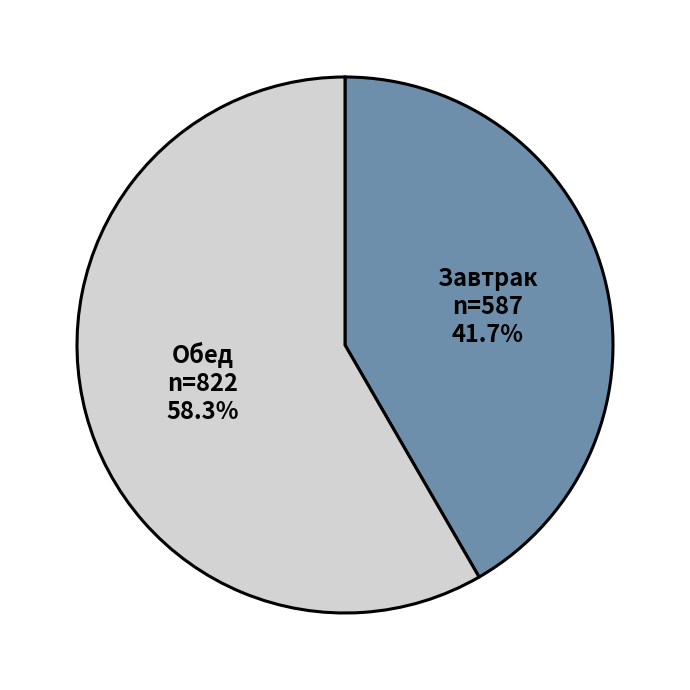

To the nearest percent, what is the difference between the Завтрак and Обед slice percentages?

17%